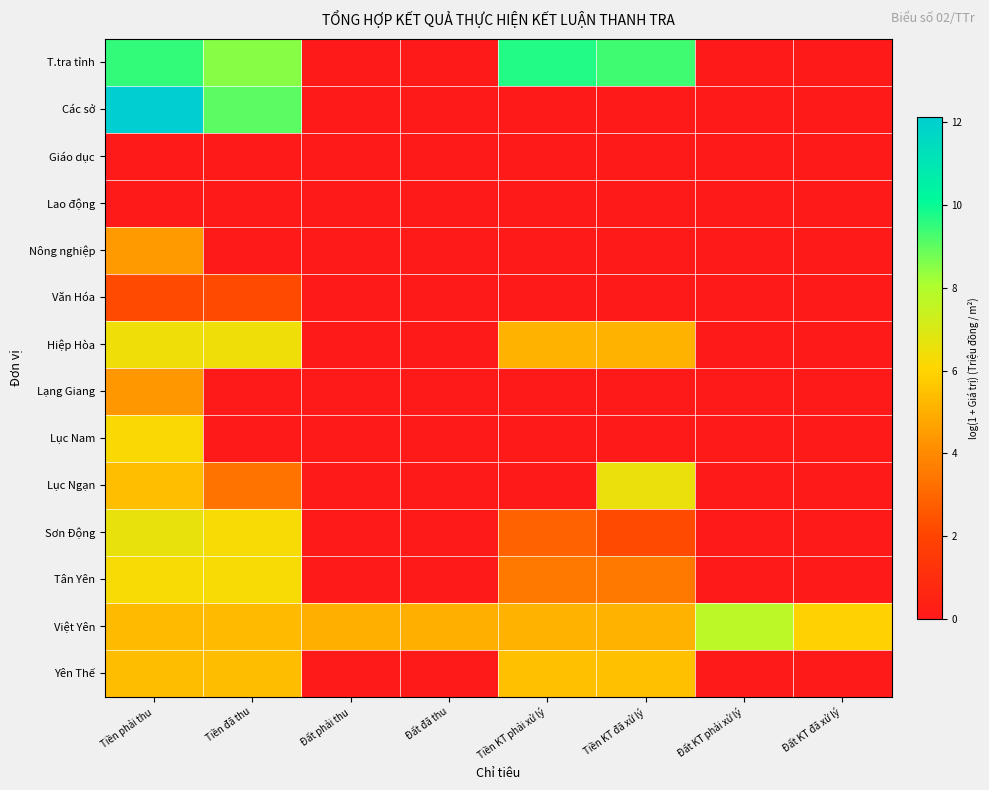

At which category is the sum across all series the highest?

Tiền phải thu